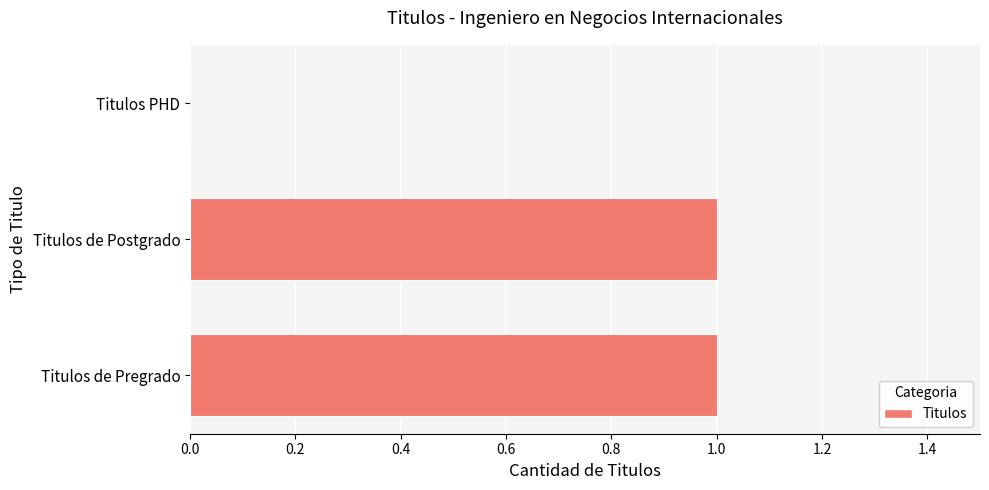

Are the bars horizontal?

Yes